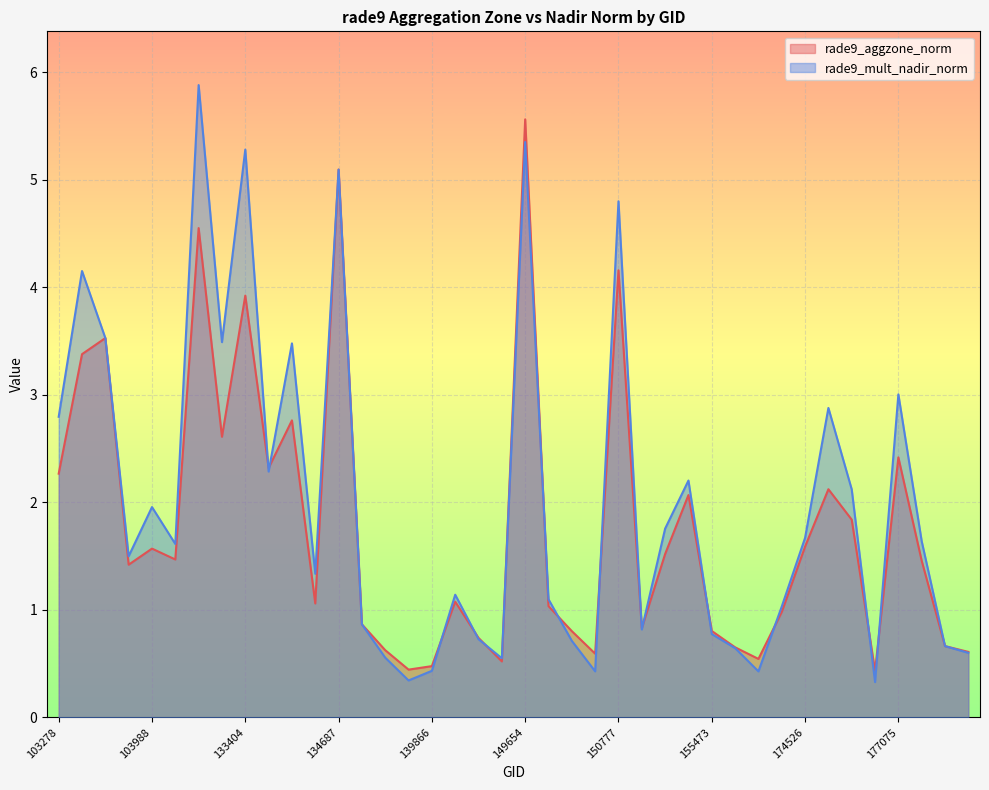

List the series in order of their overall mean, lowest first.

rade9_aggzone_norm, rade9_mult_nadir_norm